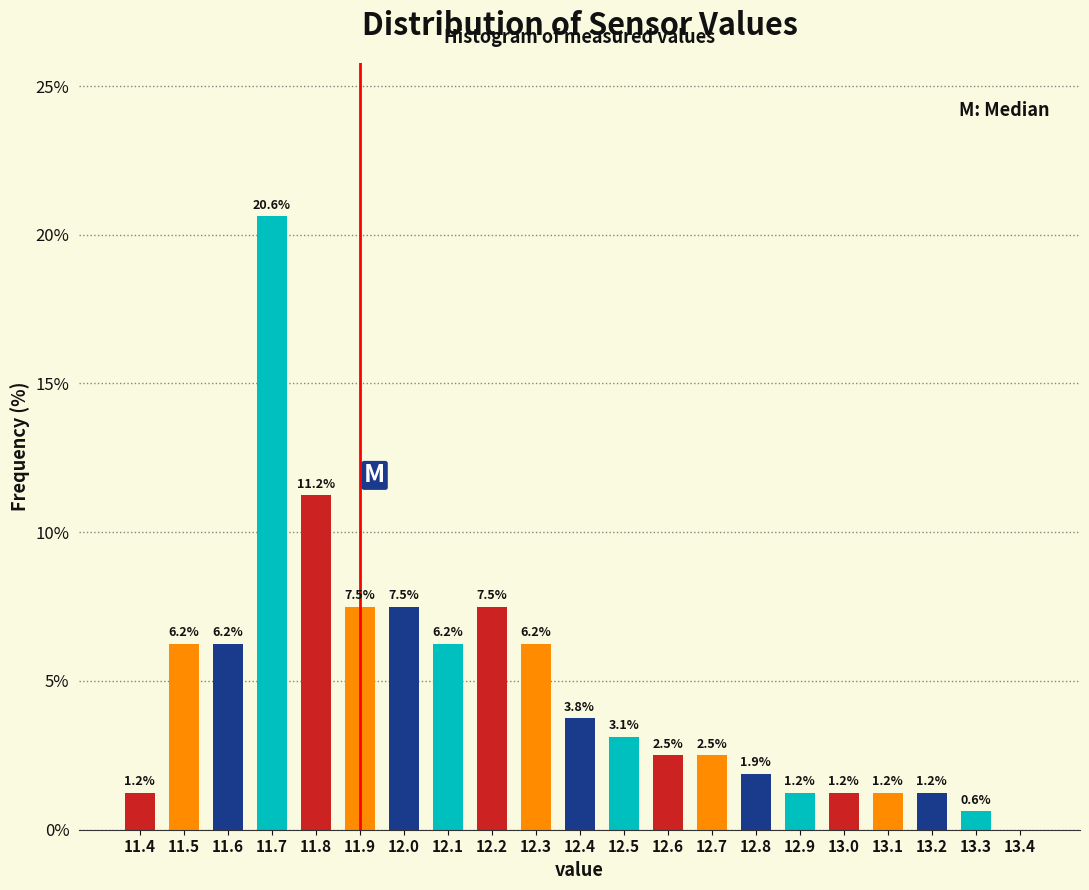

Over which range of the x-axis is the bar tallest?

11.65 to 11.75